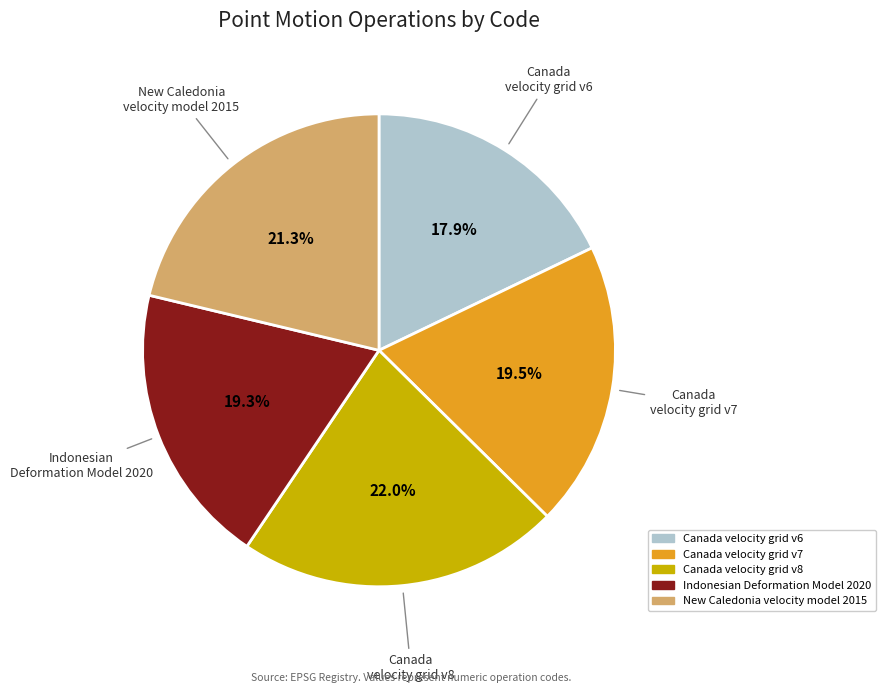

How many slices are in this pie chart?

5